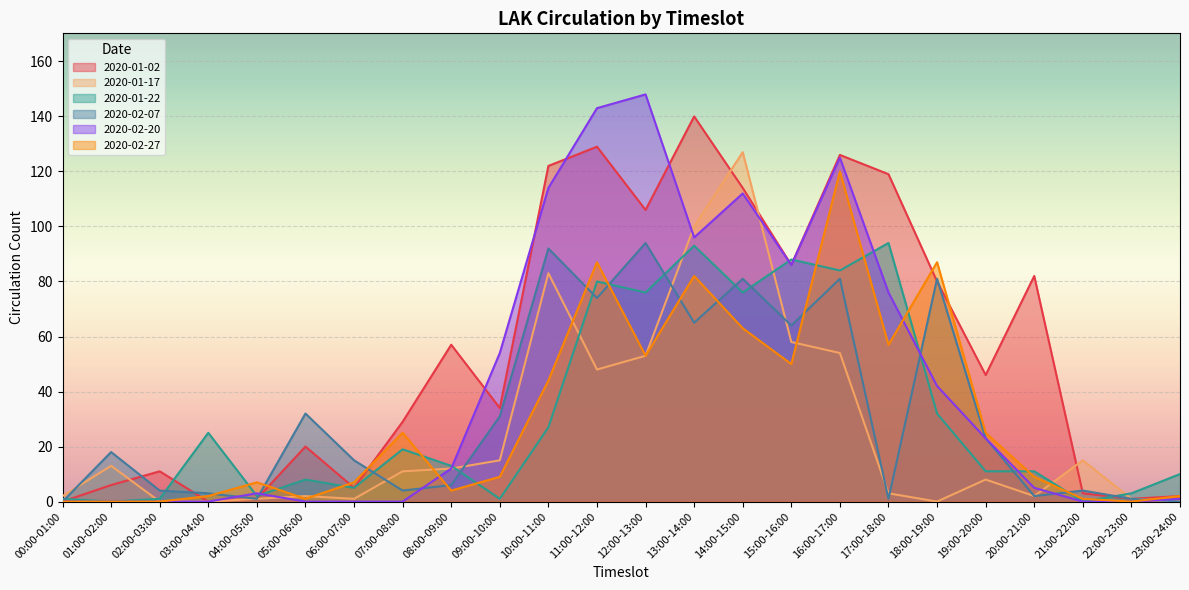

Which series has the widest spread of values?

2020-02-20